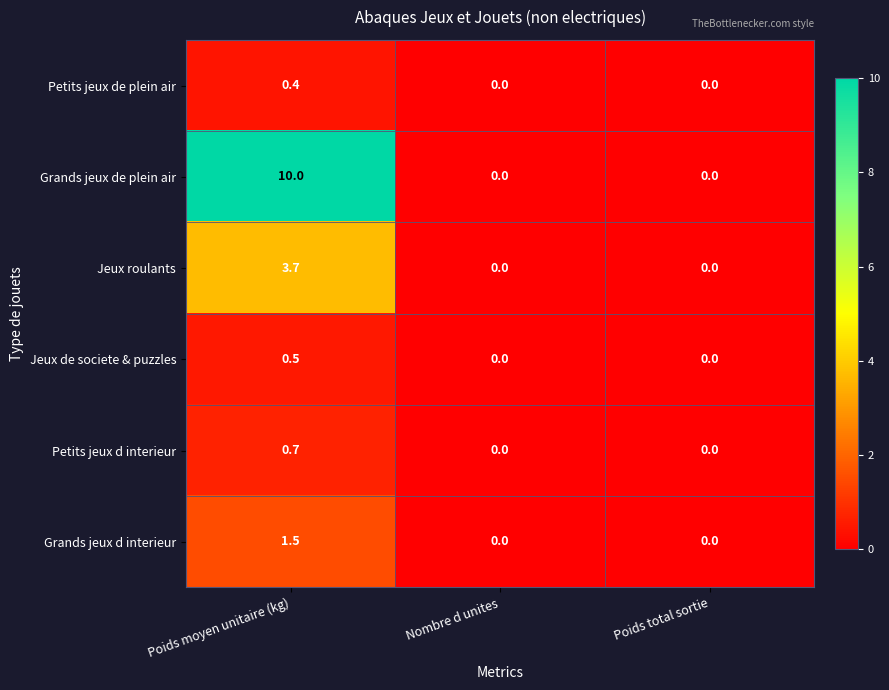

Is it true that Petits jeux d interieur equals 0.0 at Poids total sortie?

True